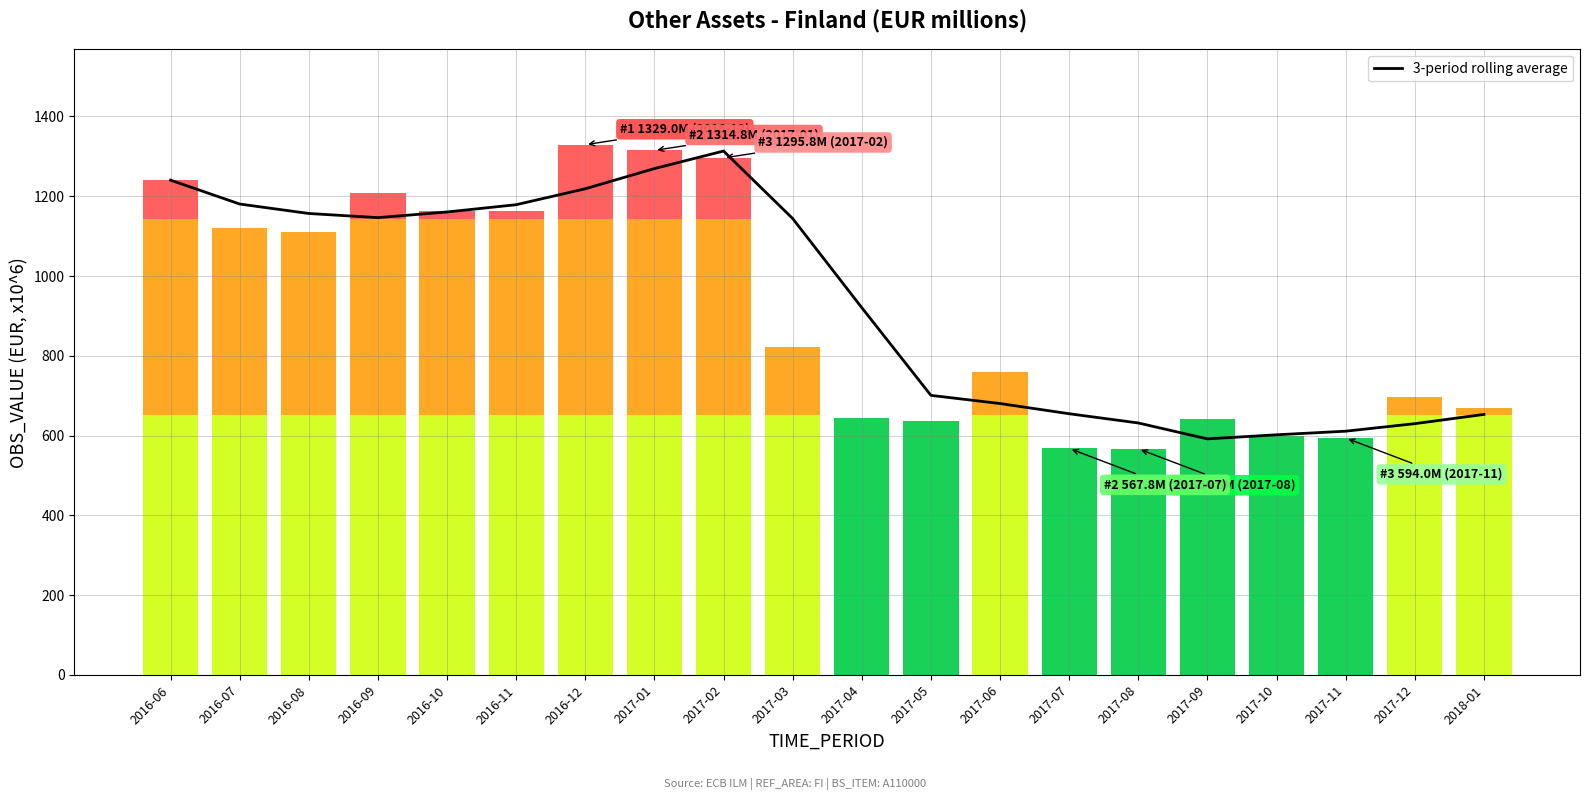

At which label is the value closest to 952?

2017-04